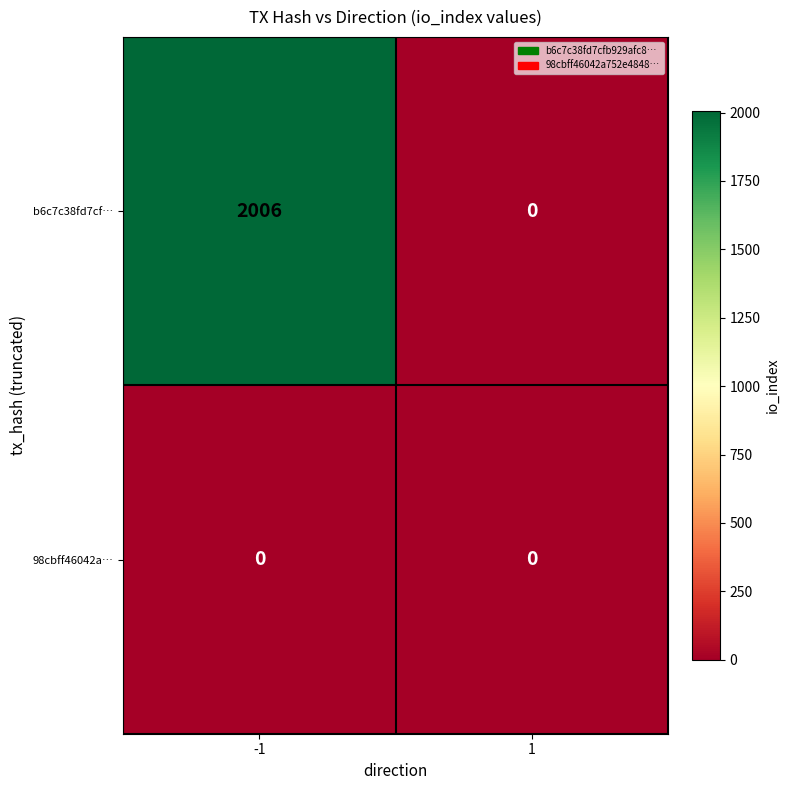

Reading left to right, extract all data points from this chart.

b6c7c38fd7cf…: -1=2006	1=0
98cbff46042a…: -1=0	1=0